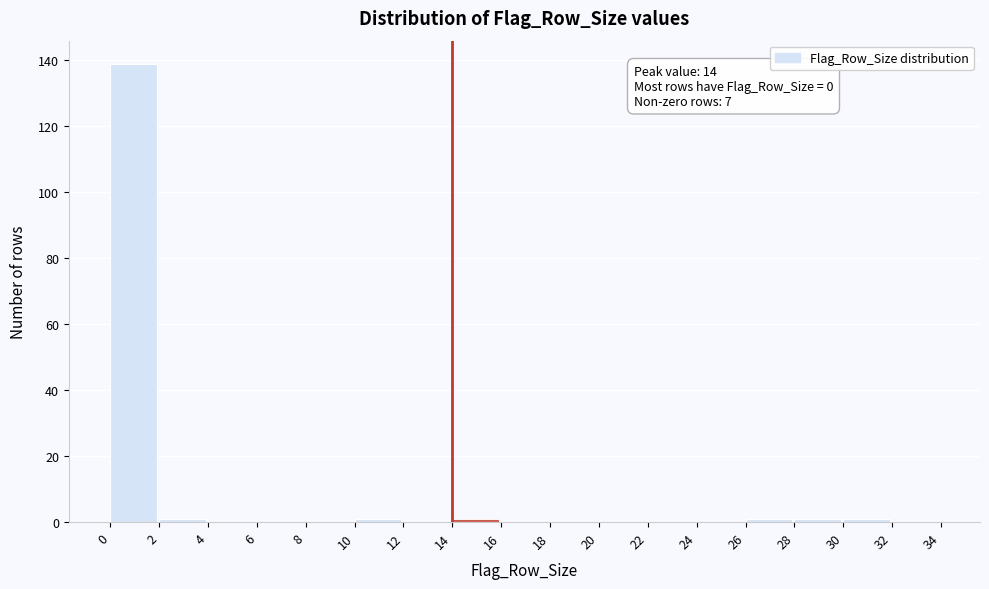

Over which range of the x-axis is the bar tallest?

0 to 2